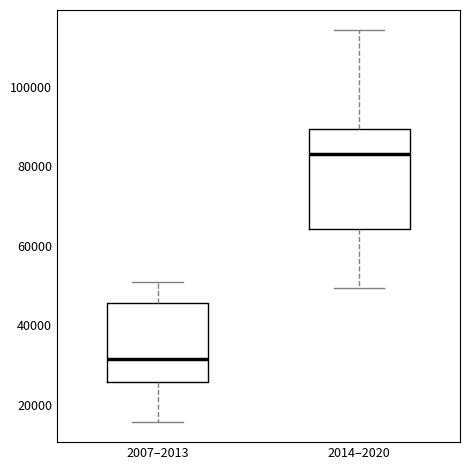

Which box's median line is the highest?

2014–2020